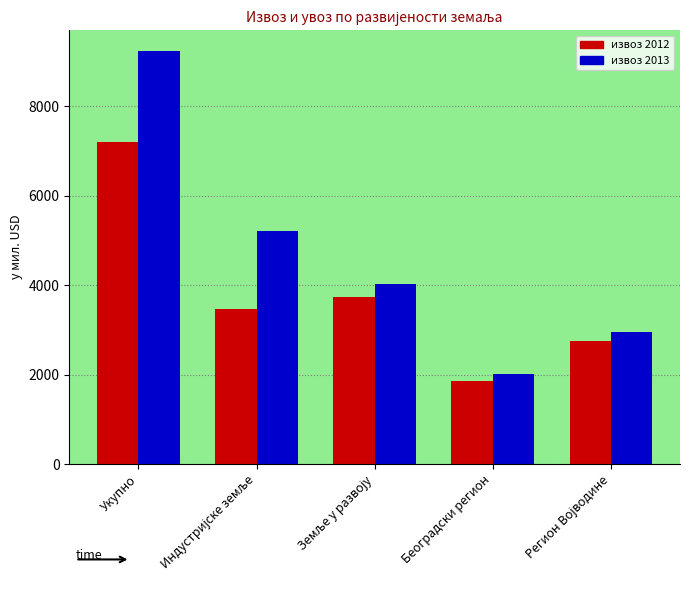

Which series has the widest spread of values?

извоз 2013